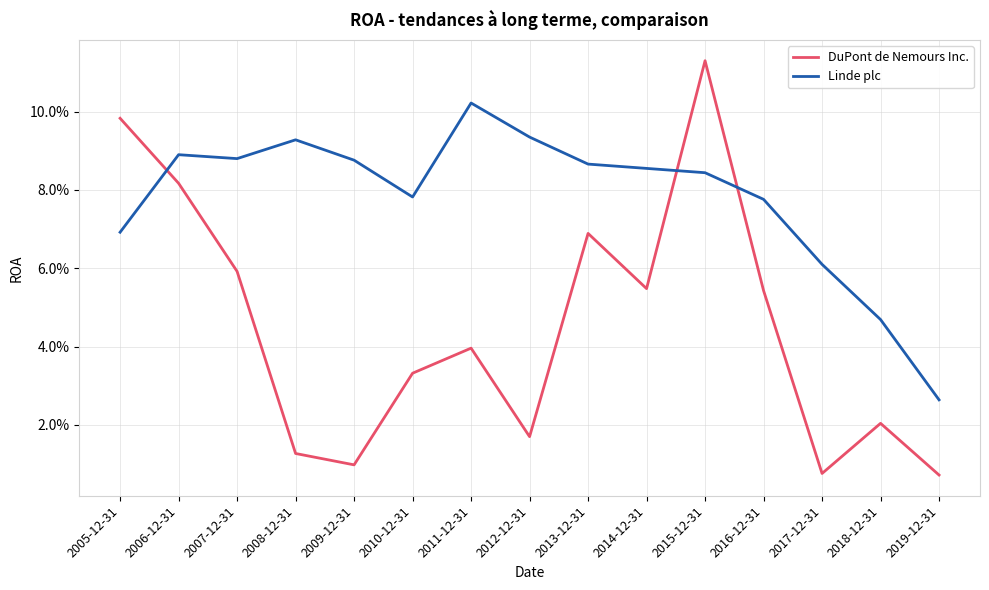

Which category has the lowest value in the Linde plc series?

2019-12-31